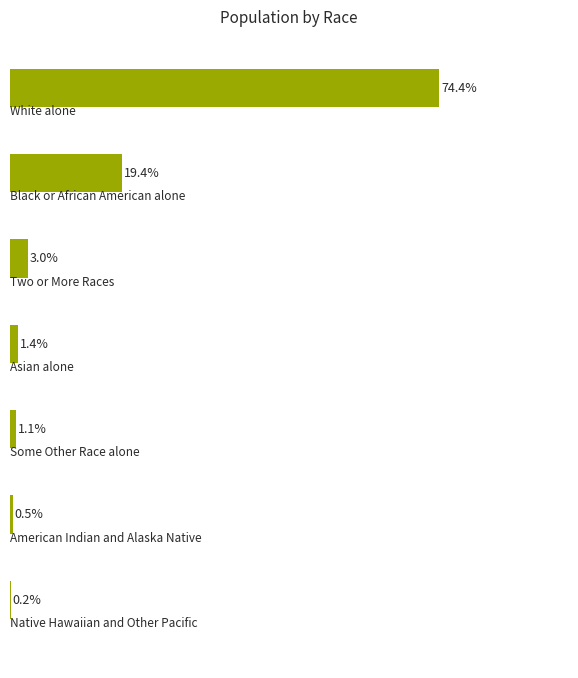

Are the bars horizontal?

Yes